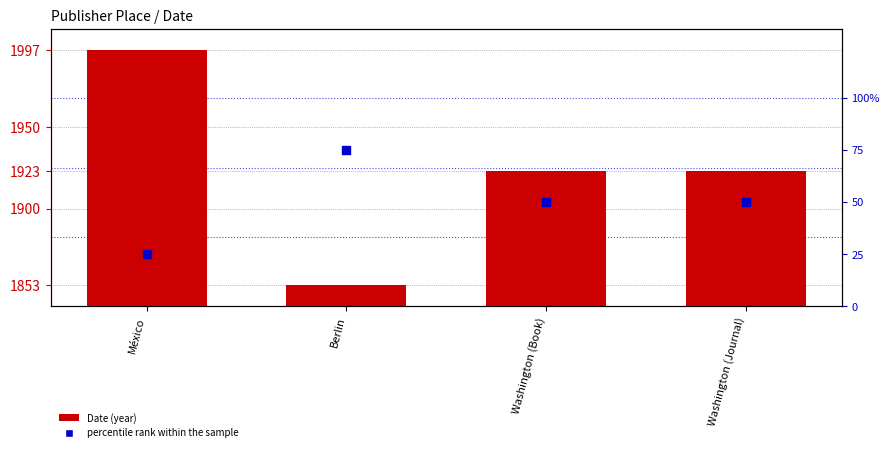

Which series has the widest spread of Y values?

Date (year)